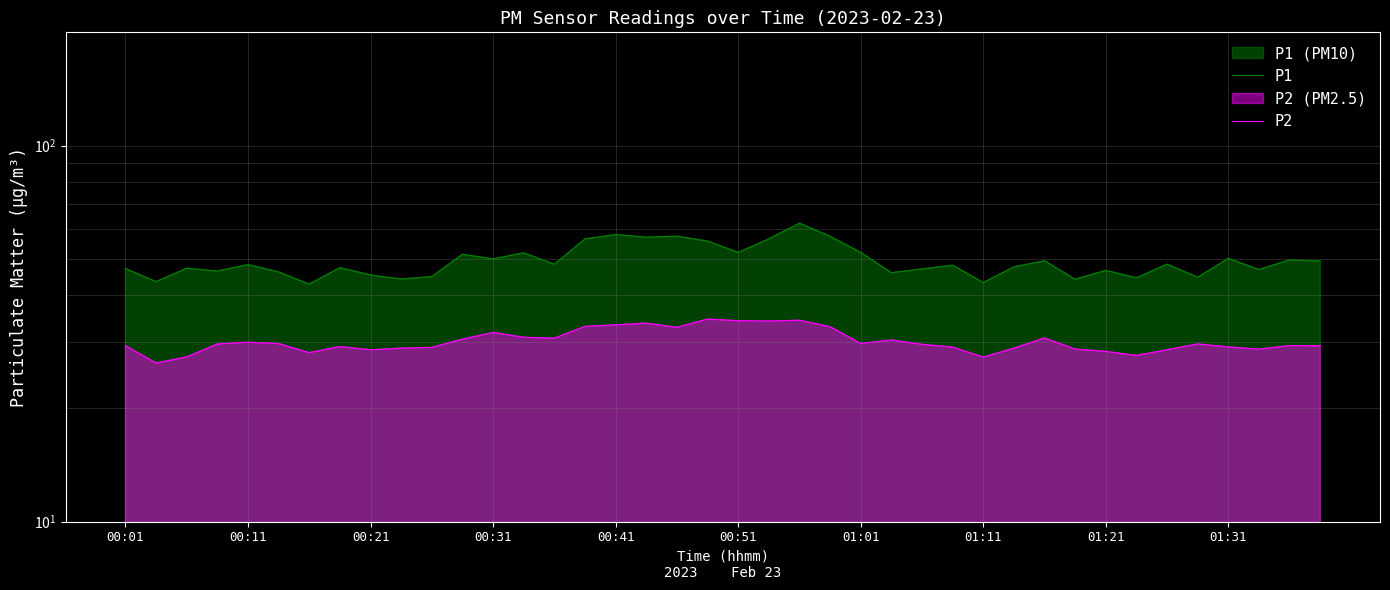

True or false: P1 and P2 intersect in this chart.

False